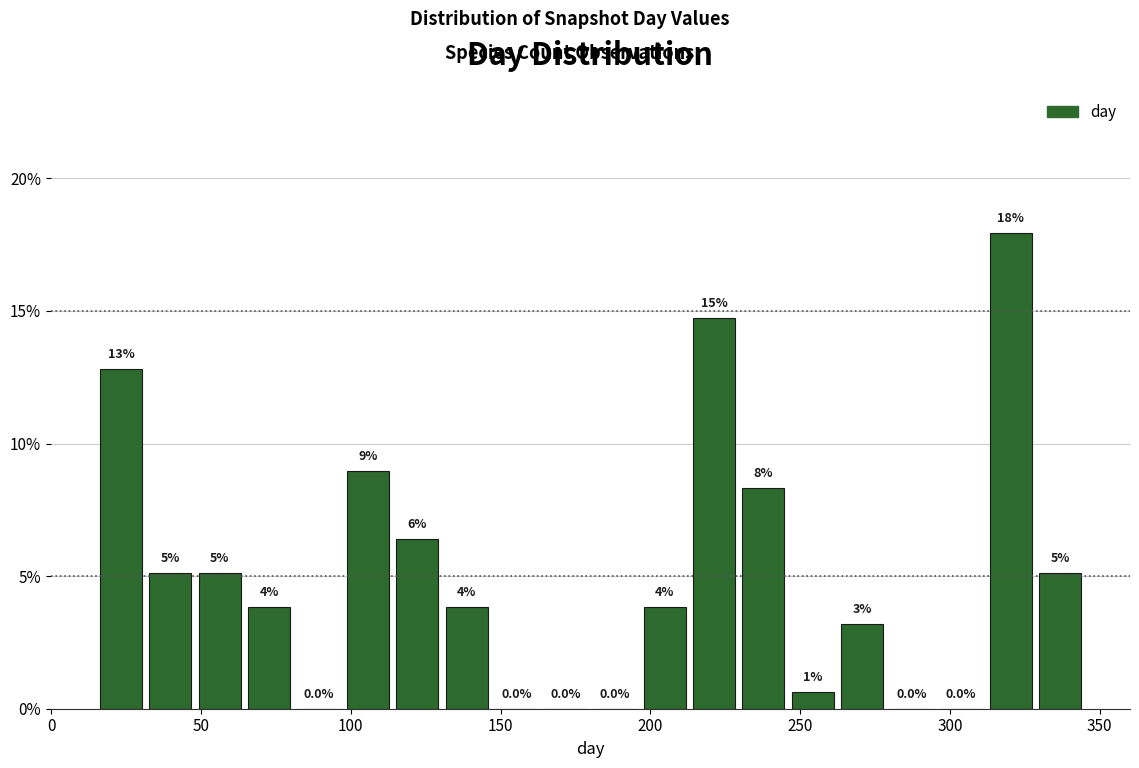

Read against the x-axis, roughly where is the centre of the tallest bar?

320